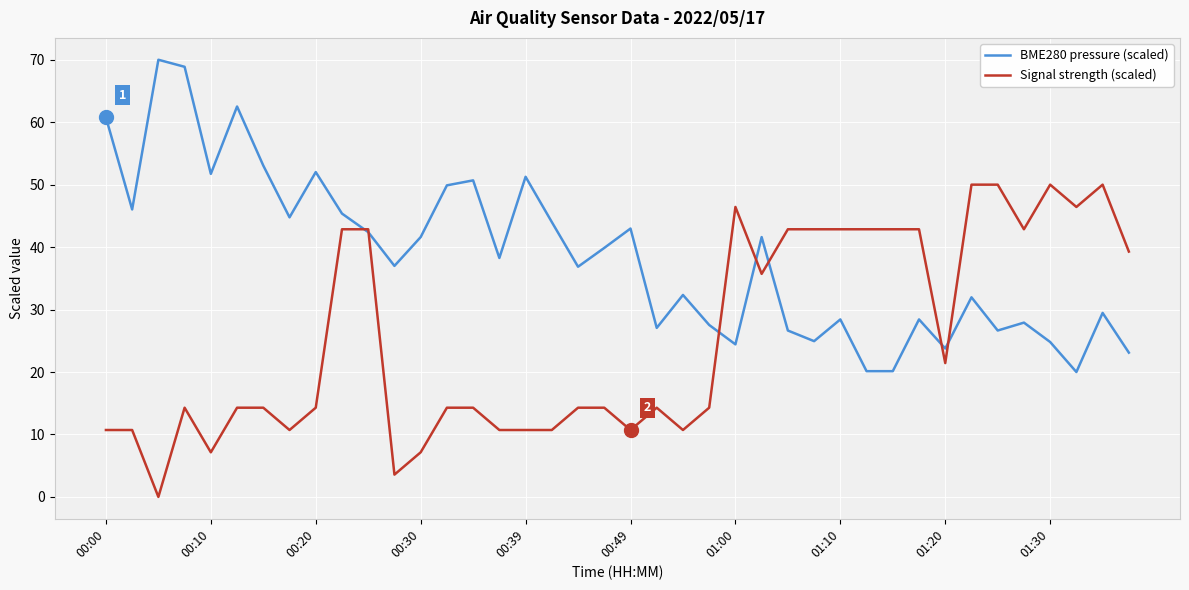

What are all the series names shown in the legend?

BME280 pressure (scaled), Signal strength (scaled)